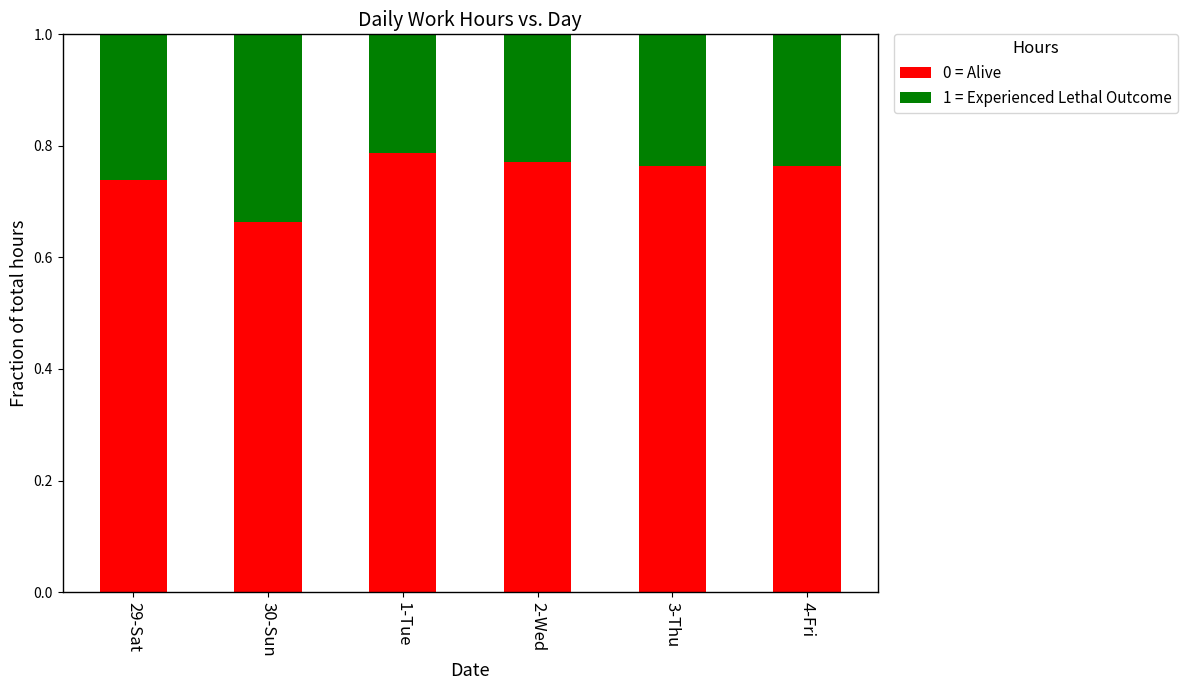

The value of 0 = Alive at 30-Sun is 1.2. True or false?

False